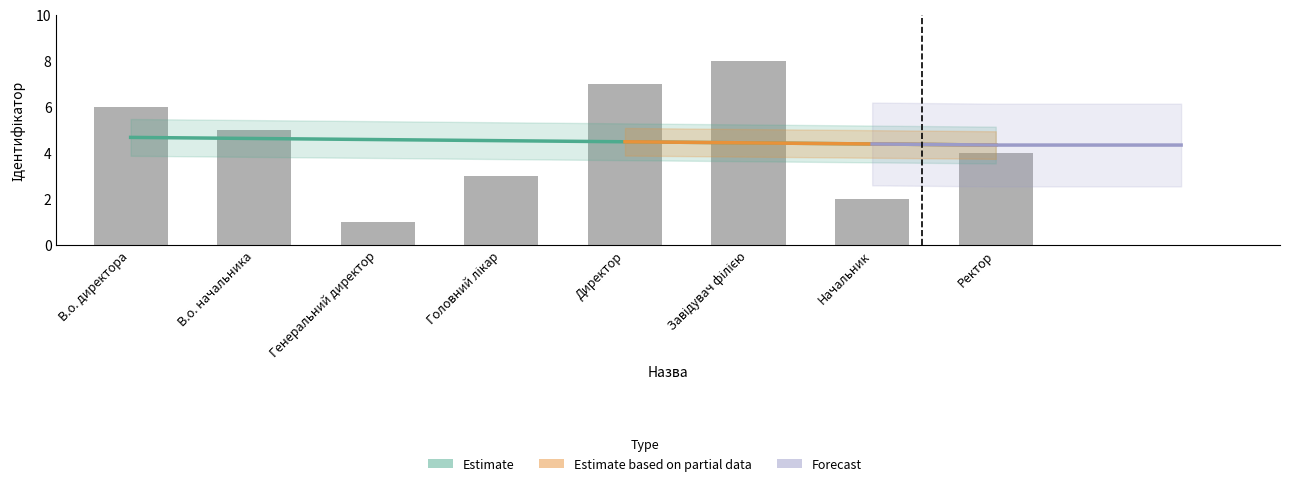

Does the chart contain stacked bars?

No